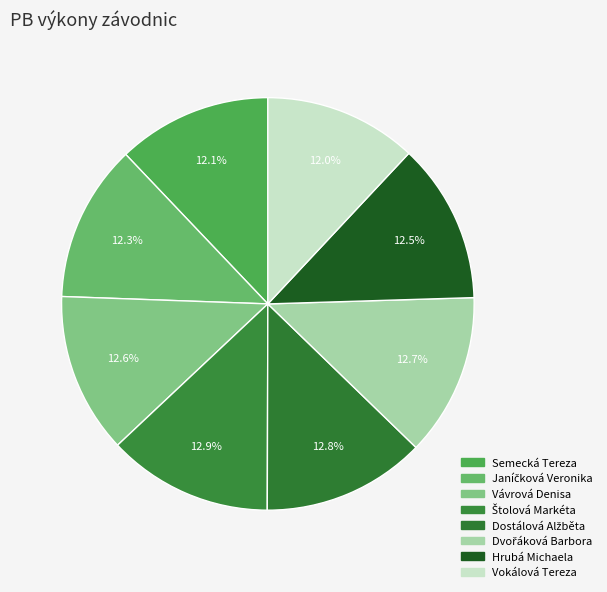

Which category has the biggest portion of the pie?

Štolová Markéta